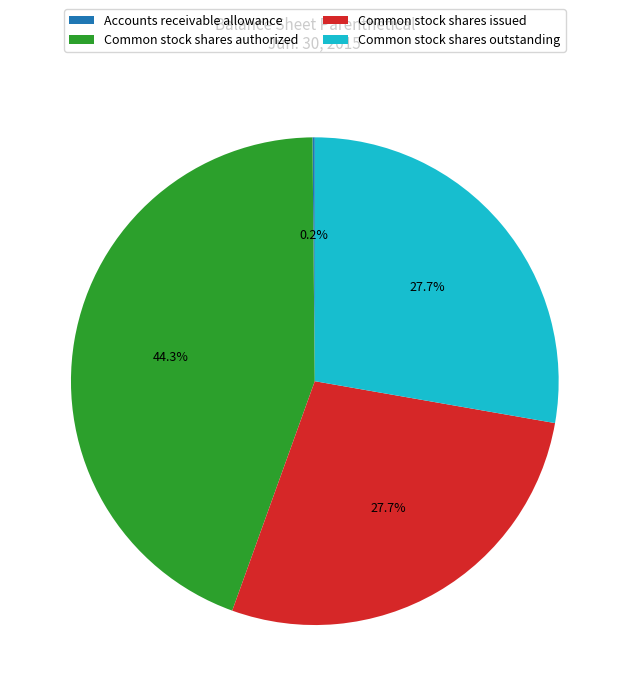

To the nearest percent, what is the average slice percentage?

25%